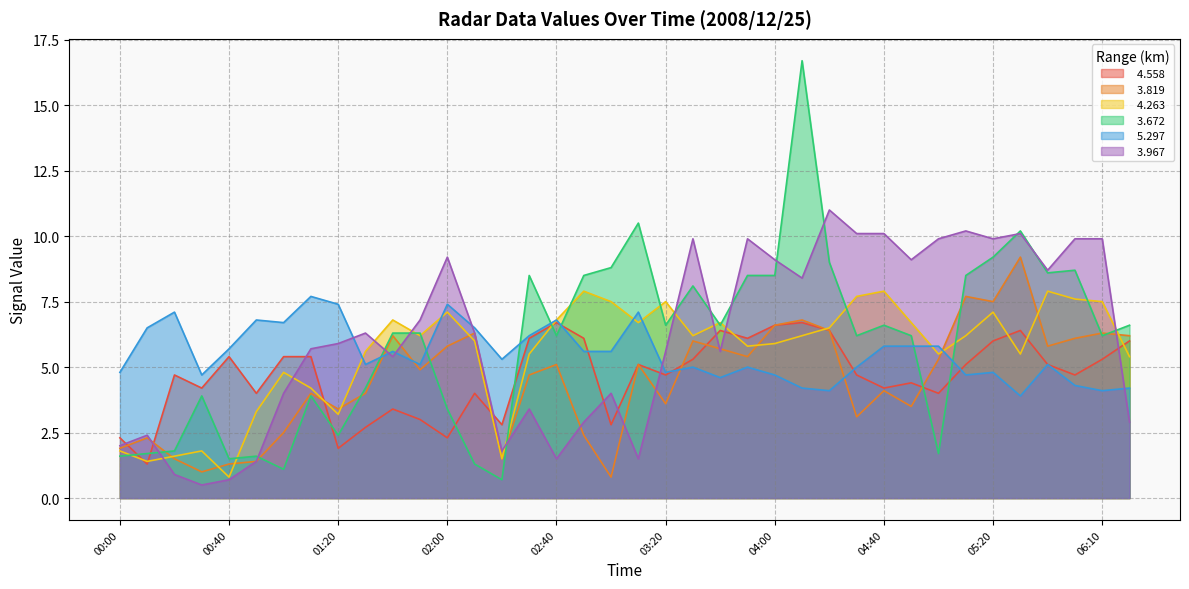

Reading right to left, what are all the values shown in this chart?

  4.558: 6.0	5.3	4.7	5.1	6.4	6.0	5.1	4.0	4.4	4.2	4.7	6.4	6.7	6.6	6.1	6.4	5.3	4.7	5.1	2.8	6.1	6.7	6.1	2.8	4.0	2.3	3.0	3.4	2.7	1.9	5.4	5.4	4.0	5.4	4.2	4.7	1.3	2.3
  3.819: 6.2	6.3	6.1	5.8	9.2	7.5	7.7	5.3	3.5	4.1	3.1	6.4	6.8	6.6	5.4	5.7	6.0	3.6	5.1	0.8	2.4	5.1	4.7	1.5	6.3	5.8	4.9	6.2	4.0	3.4	4.0	2.5	1.4	1.3	1.0	1.5	2.3	1.9
  4.263: 5.4	7.5	7.6	7.9	5.5	7.1	6.2	5.5	6.7	7.9	7.7	6.5	6.2	5.9	5.8	6.7	6.2	7.5	6.7	7.5	7.9	6.8	5.5	1.5	6.0	7.1	6.2	6.8	5.6	3.2	4.2	4.8	3.3	0.8	1.8	1.6	1.4	1.8
  3.672: 6.6	6.2	8.7	8.6	10.2	9.2	8.5	1.7	6.2	6.6	6.2	9.0	16.7	8.5	8.5	6.6	8.1	6.6	10.5	8.8	8.5	6.2	8.5	0.7	1.3	3.4	6.3	6.3	4.2	2.4	3.9	1.1	1.6	1.5	3.9	1.8	1.7	1.6
  5.297: 4.2	4.1	4.3	5.1	3.9	4.8	4.7	5.8	5.8	5.8	5.0	4.1	4.2	4.7	5.0	4.6	5.0	4.8	7.1	5.6	5.6	6.8	6.2	5.3	6.5	7.4	5.1	5.6	5.1	7.4	7.7	6.7	6.8	5.7	4.7	7.1	6.5	4.8
  3.967: 2.9	9.9	9.9	8.7	10.1	9.9	10.2	9.9	9.1	10.1	10.1	11.0	8.4	9.1	9.9	5.6	9.9	5.6	1.5	4.0	2.9	1.5	3.4	1.8	6.3	9.2	6.8	5.4	6.3	5.9	5.7	4.0	1.4	0.7	0.5	0.9	2.4	2.0